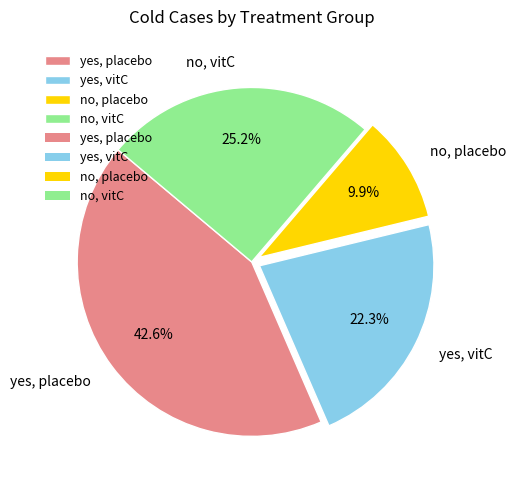

To the nearest percent, what is the combined percentage of no, placebo and no, vitC?

35%